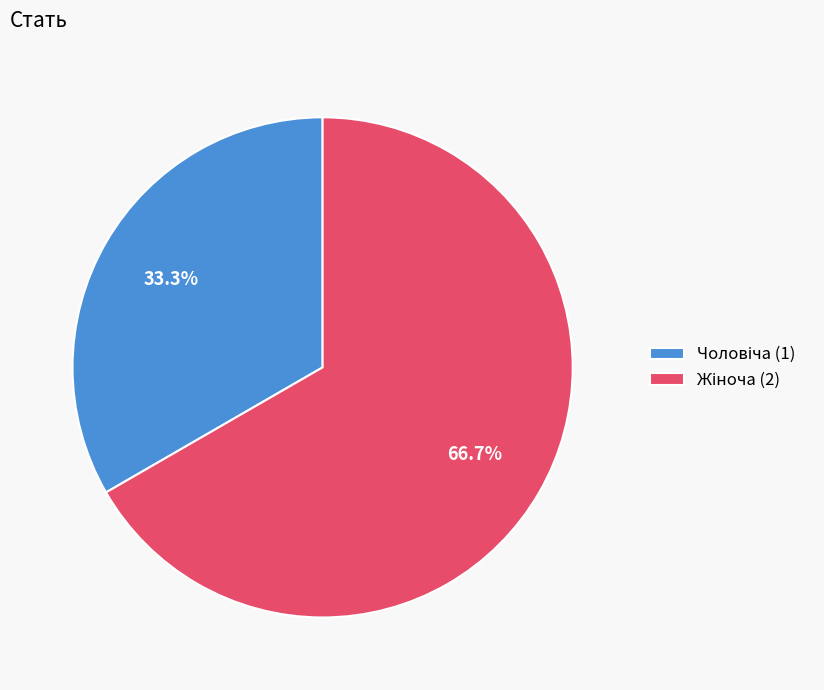

To the nearest percent, what is the difference between the largest and smallest slice percentages?

33%